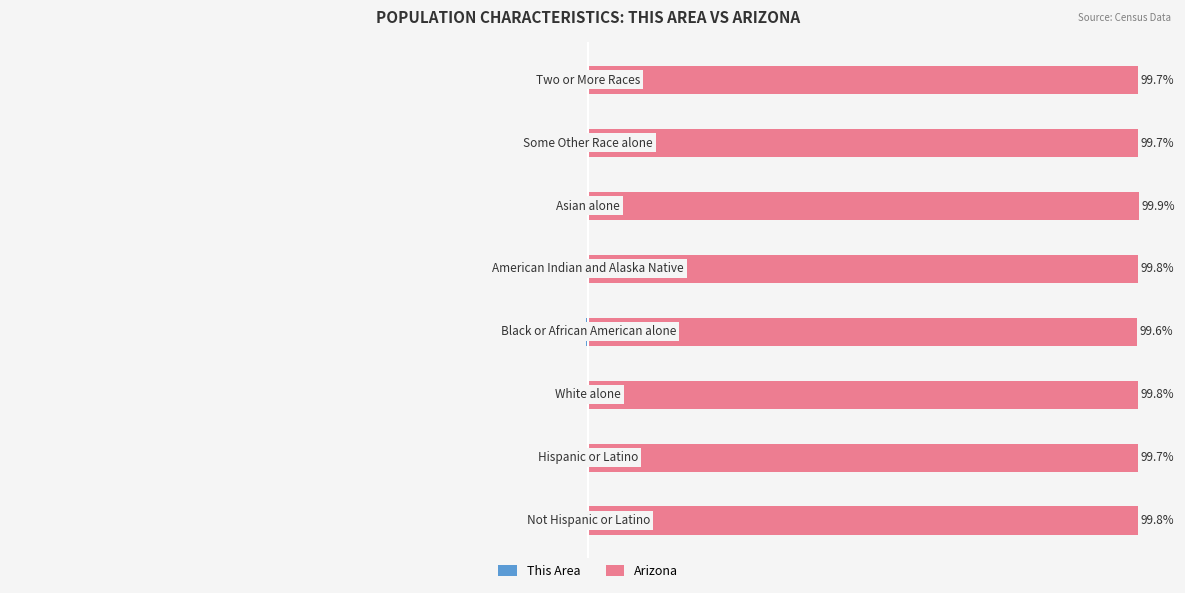

At how many categories does at least one series exceed 51?

8